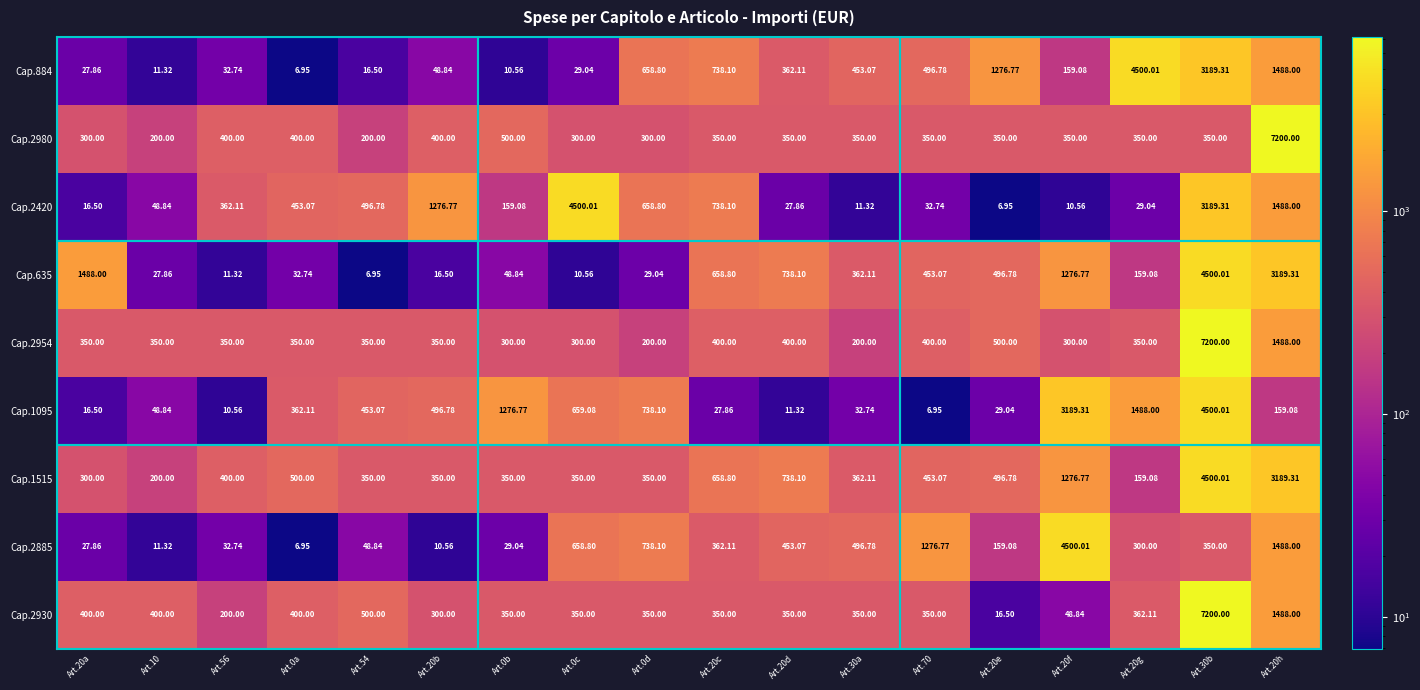

Which series has the widest spread of values?

Cap.2930